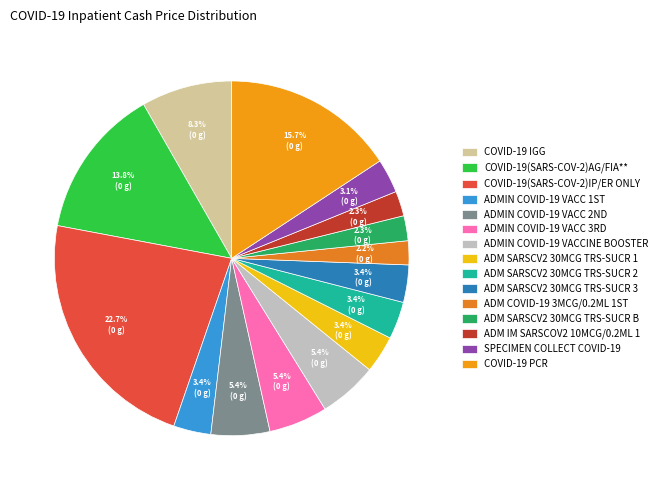

Which slice is the smallest?

ADM COVID-19 3MCG/0.2ML 1ST